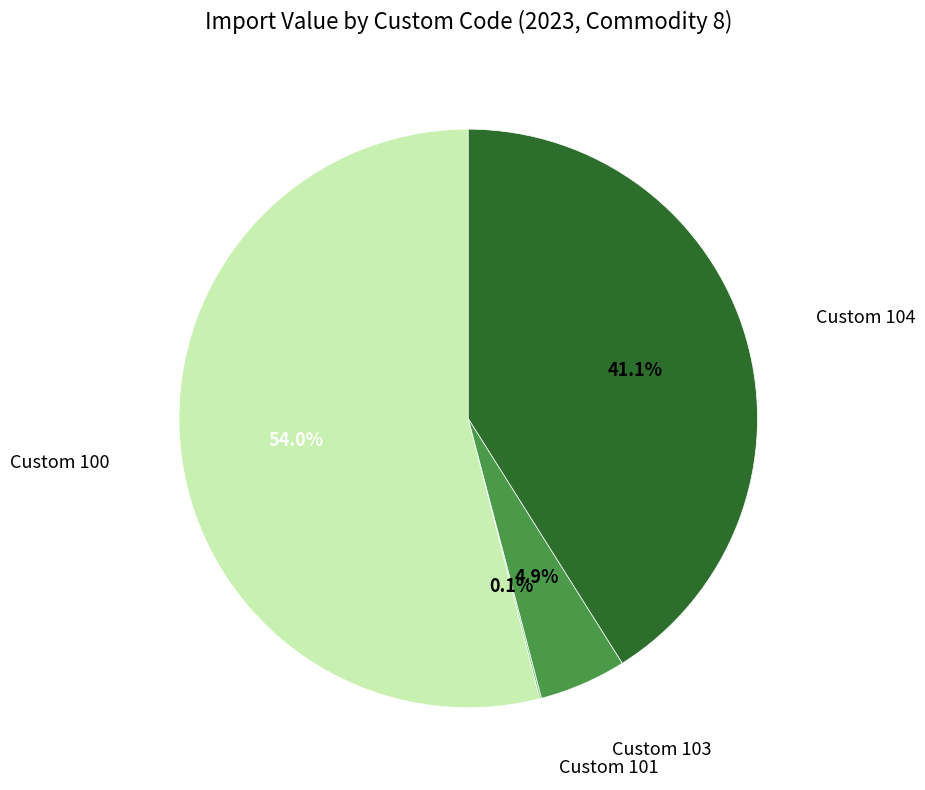

Is there any slice that represents more than half of the pie?

Yes